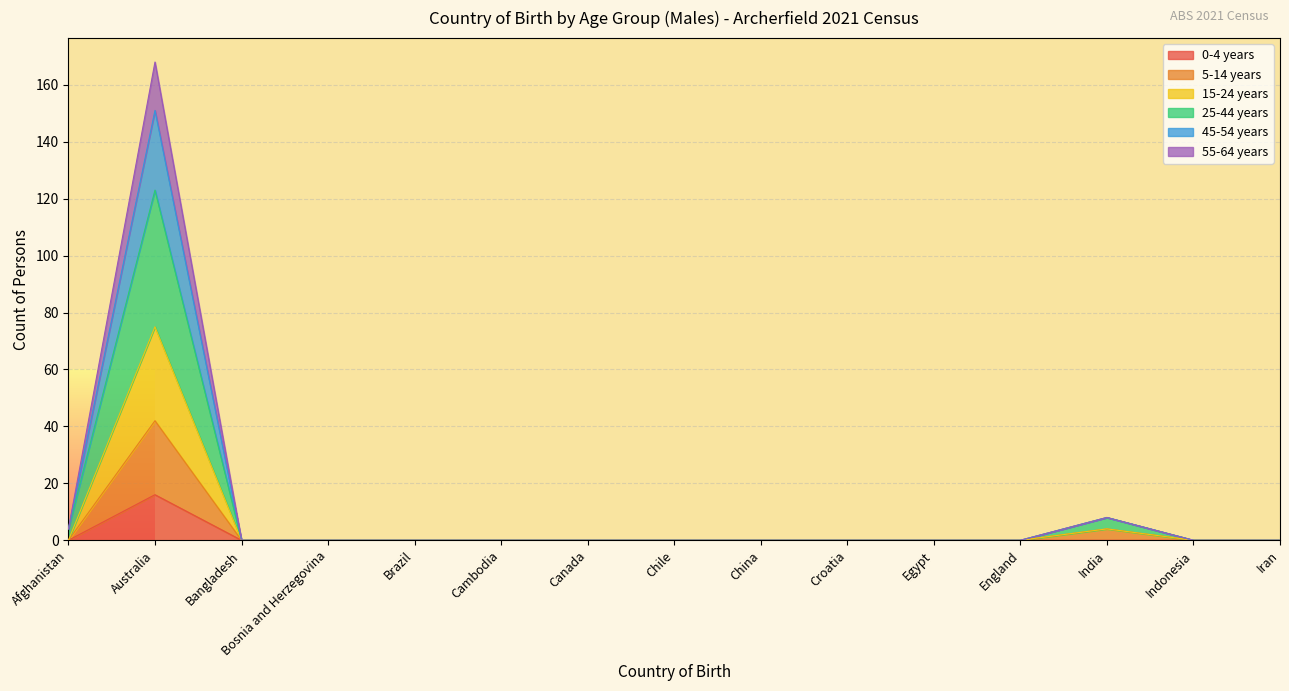

At how many categories does at least one series exceed 162?

1